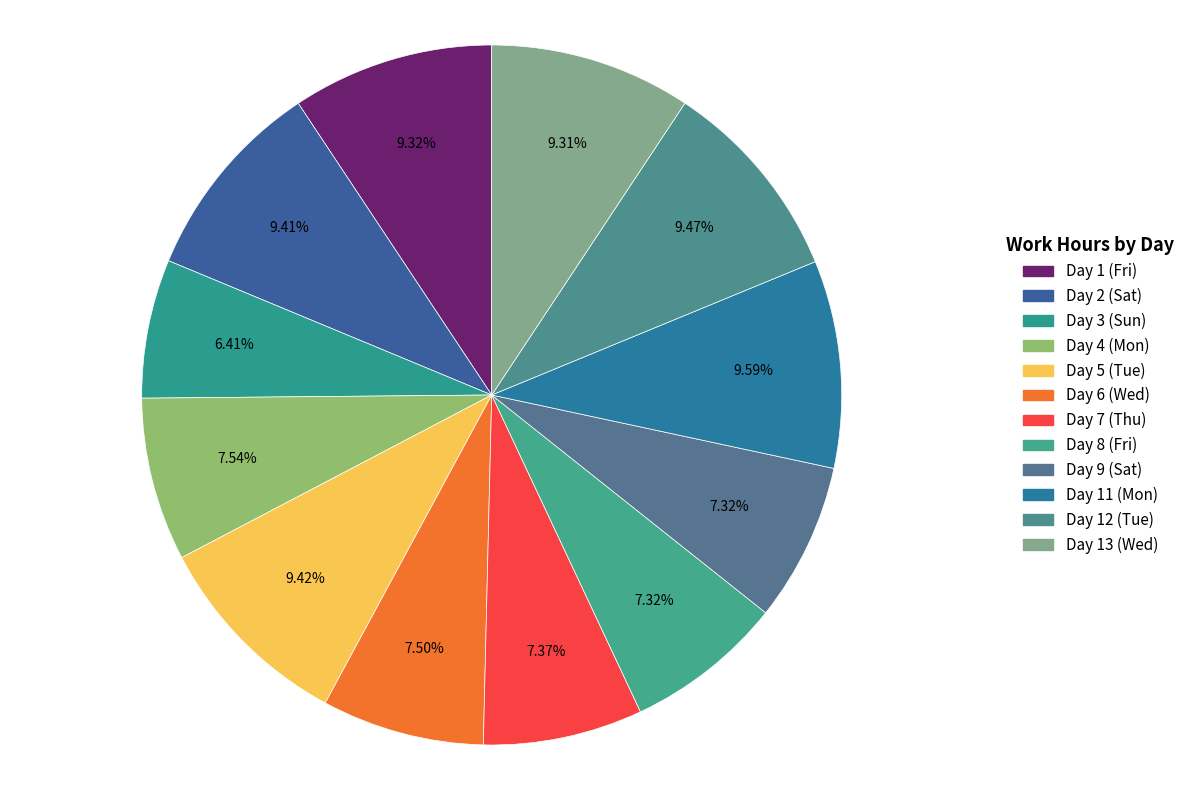

What is the ratio of the value at Day 6 (Wed) to the value at Day 11 (Mon)?

0.8